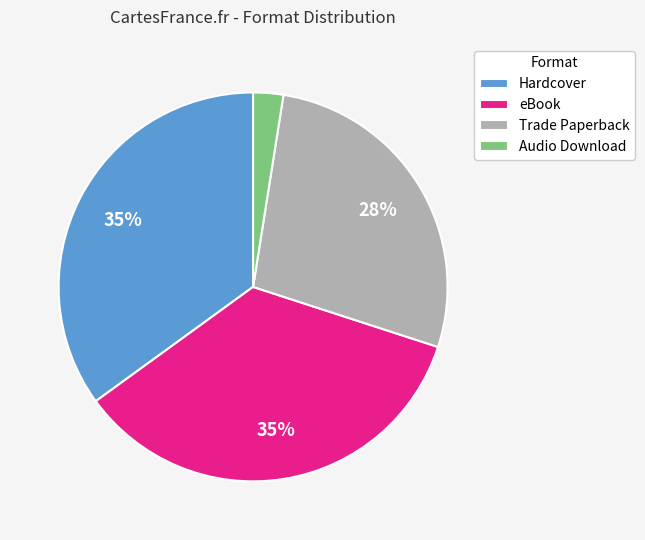

How many slices are in this pie chart?

4